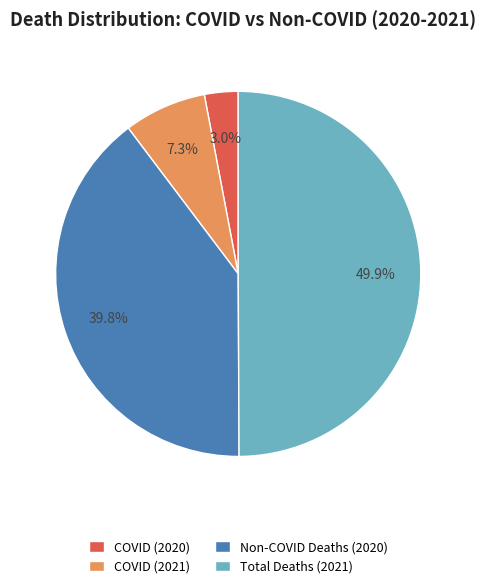

How much of the chart is everything except Total Deaths (2021)?

50.1%